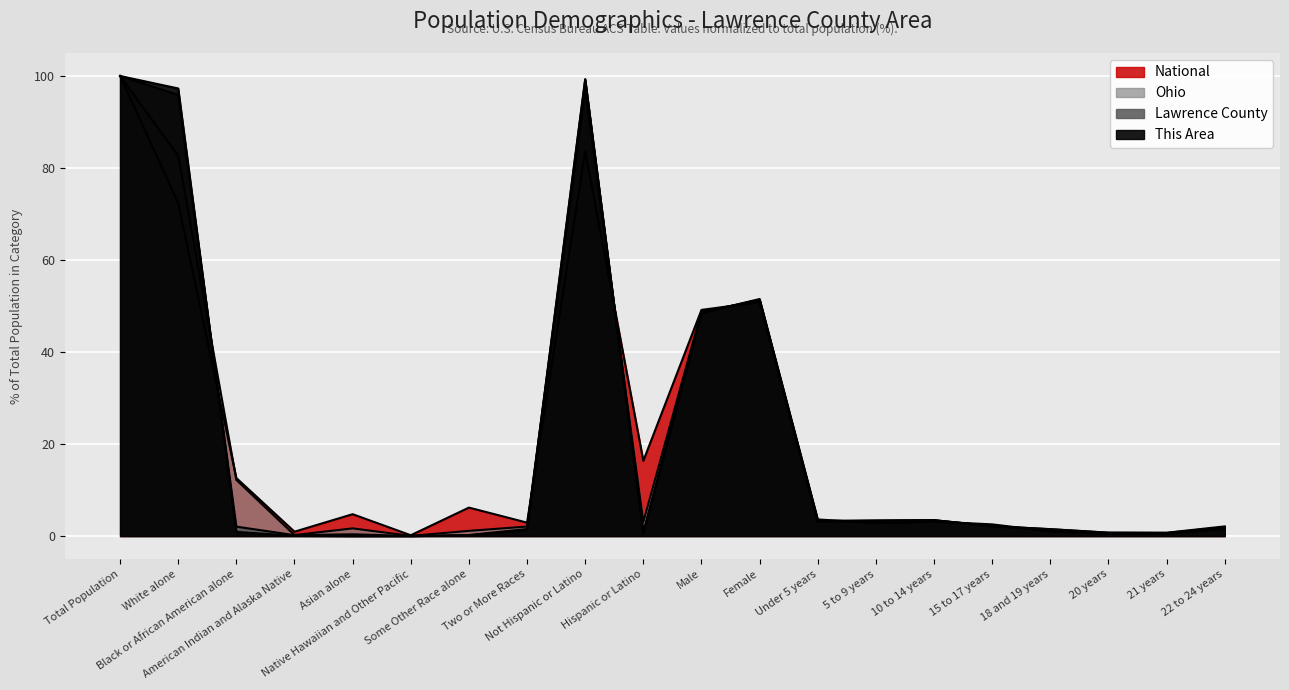

Between Black or African American alone and Under 5 years, which series saw the biggest shift?

National